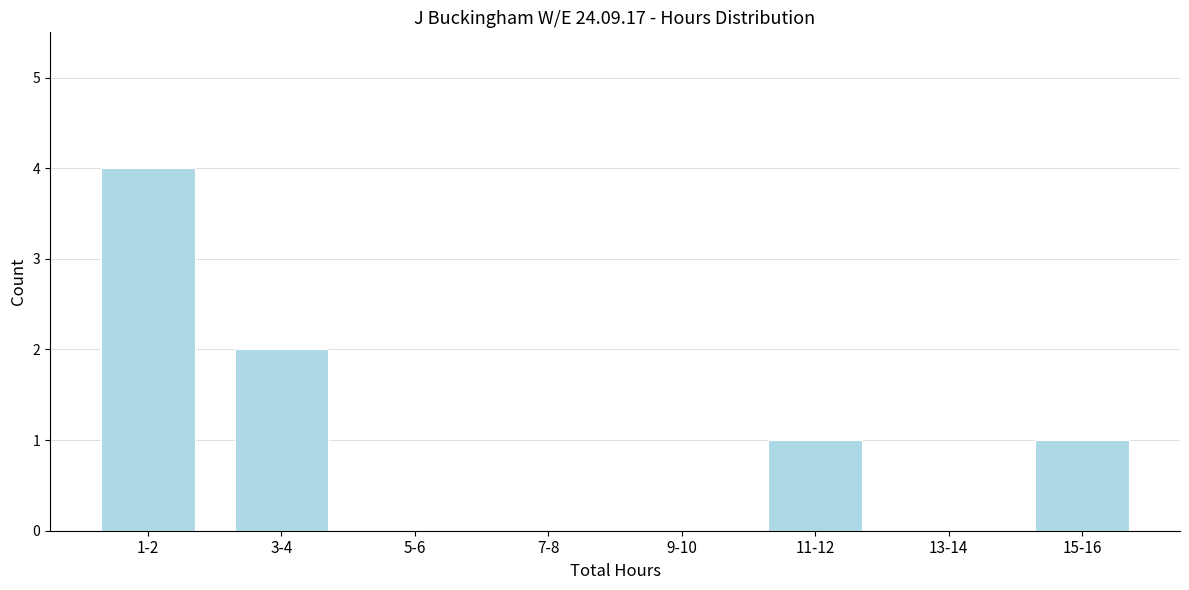

Reading left to right, list all the values displayed in this chart.

1-2=4	3-4=2	5-6=0	7-8=0	9-10=0	11-12=1	13-14=0	15-16=1